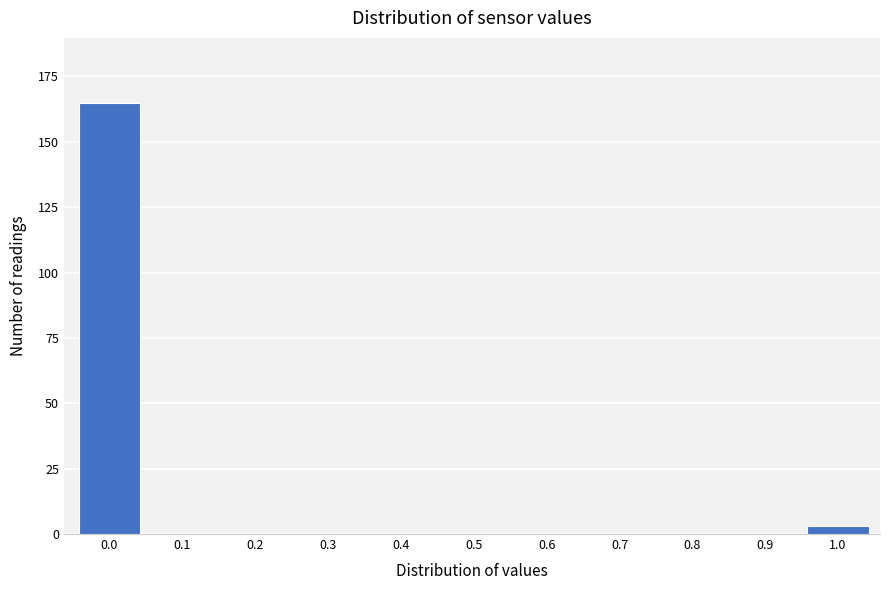

Reading left to right, list all the values displayed in this chart.

0.0=165	0.1=0	0.2=0	0.3=0	0.4=0	0.5=0	0.6=0	0.7=0	0.8=0	0.9=0	1.0=3